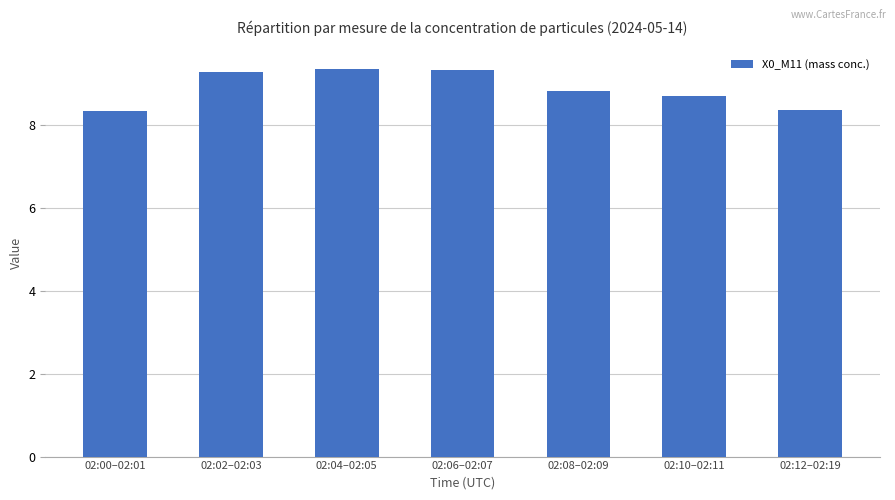

What is the smallest value displayed?

8.3